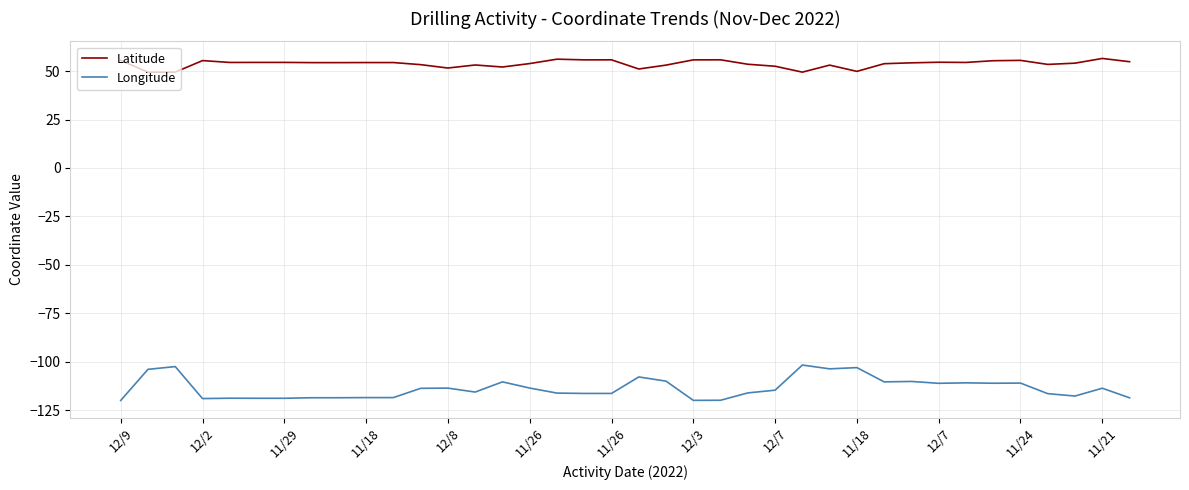

Which series has the widest spread of values?

Longitude